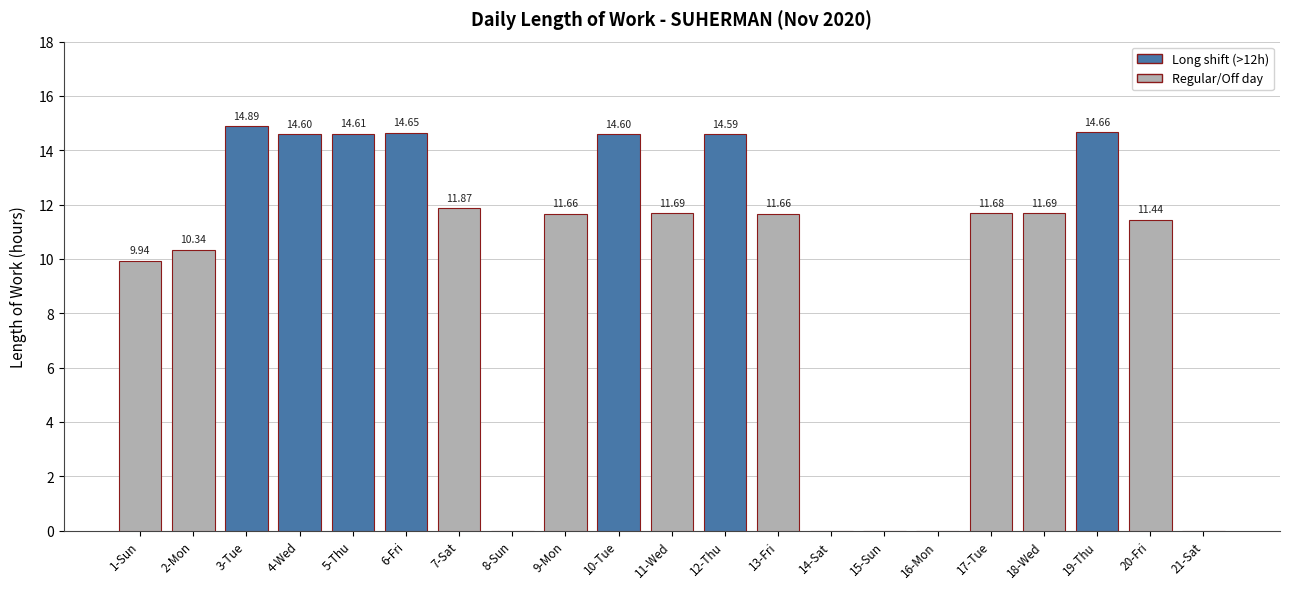

What value does the data have at 6-Fri?

14.7